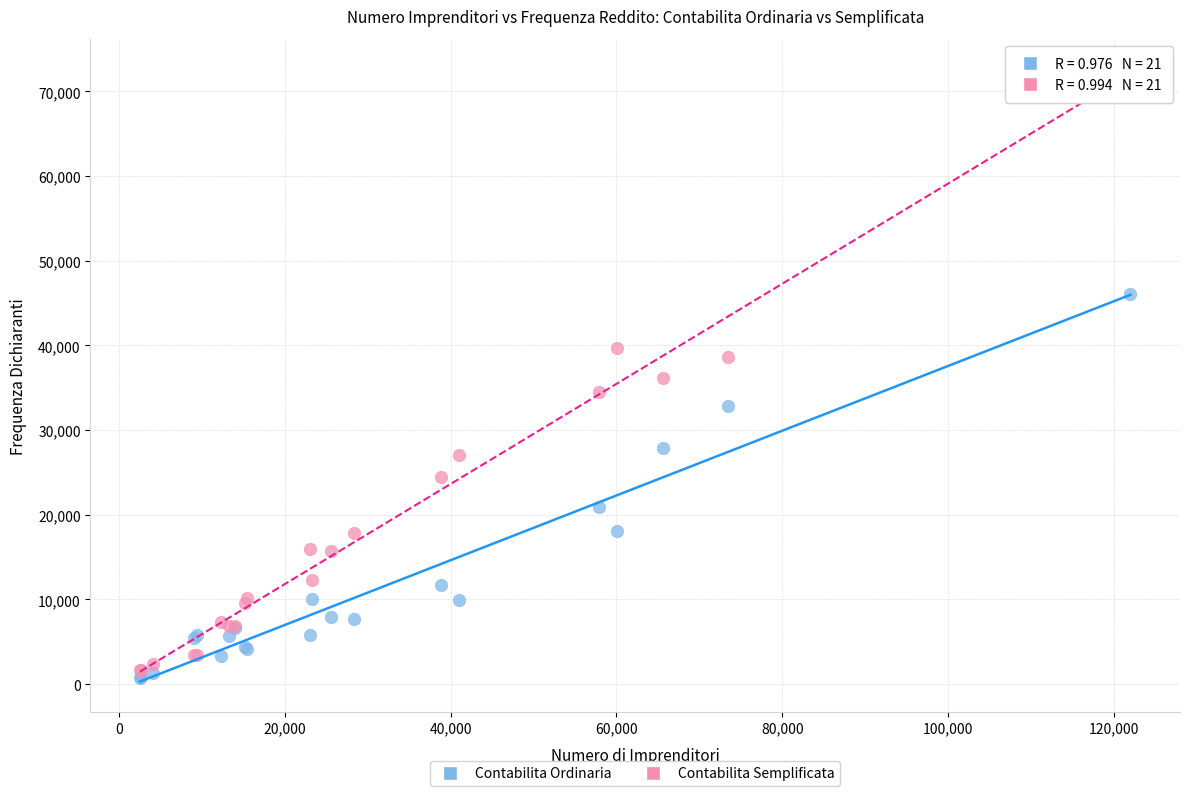

Which series reaches the minimum Y coordinate?

Contabilita Ordinaria